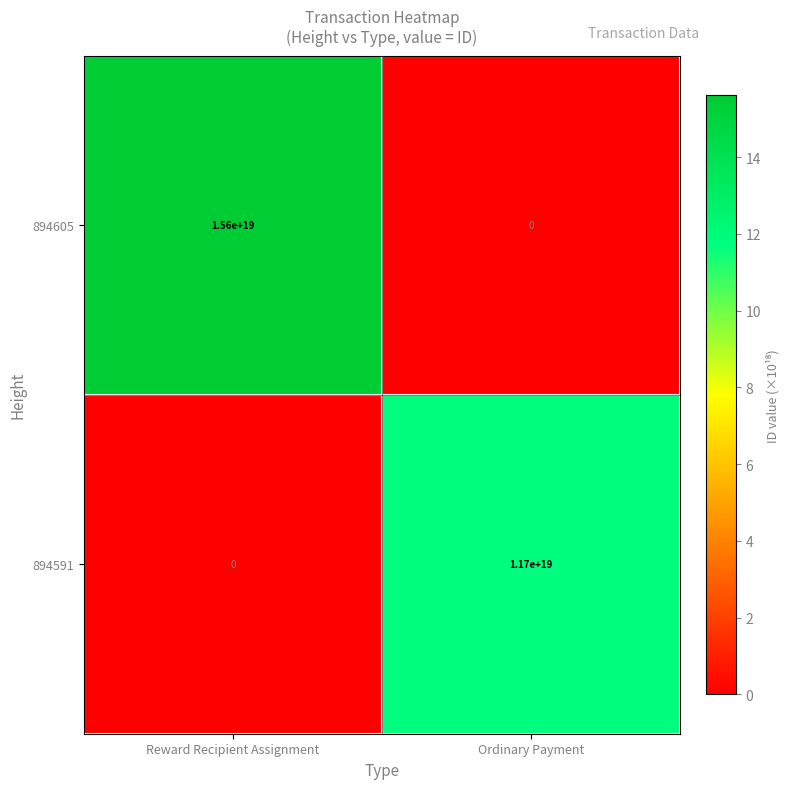

List the series in order of their peak value, lowest first.

894591, 894605